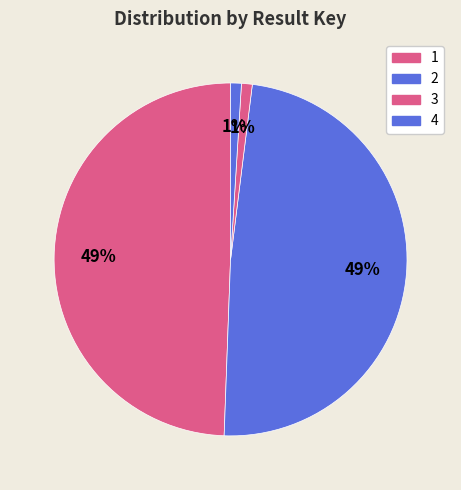

What is the largest slice in the pie chart?

1